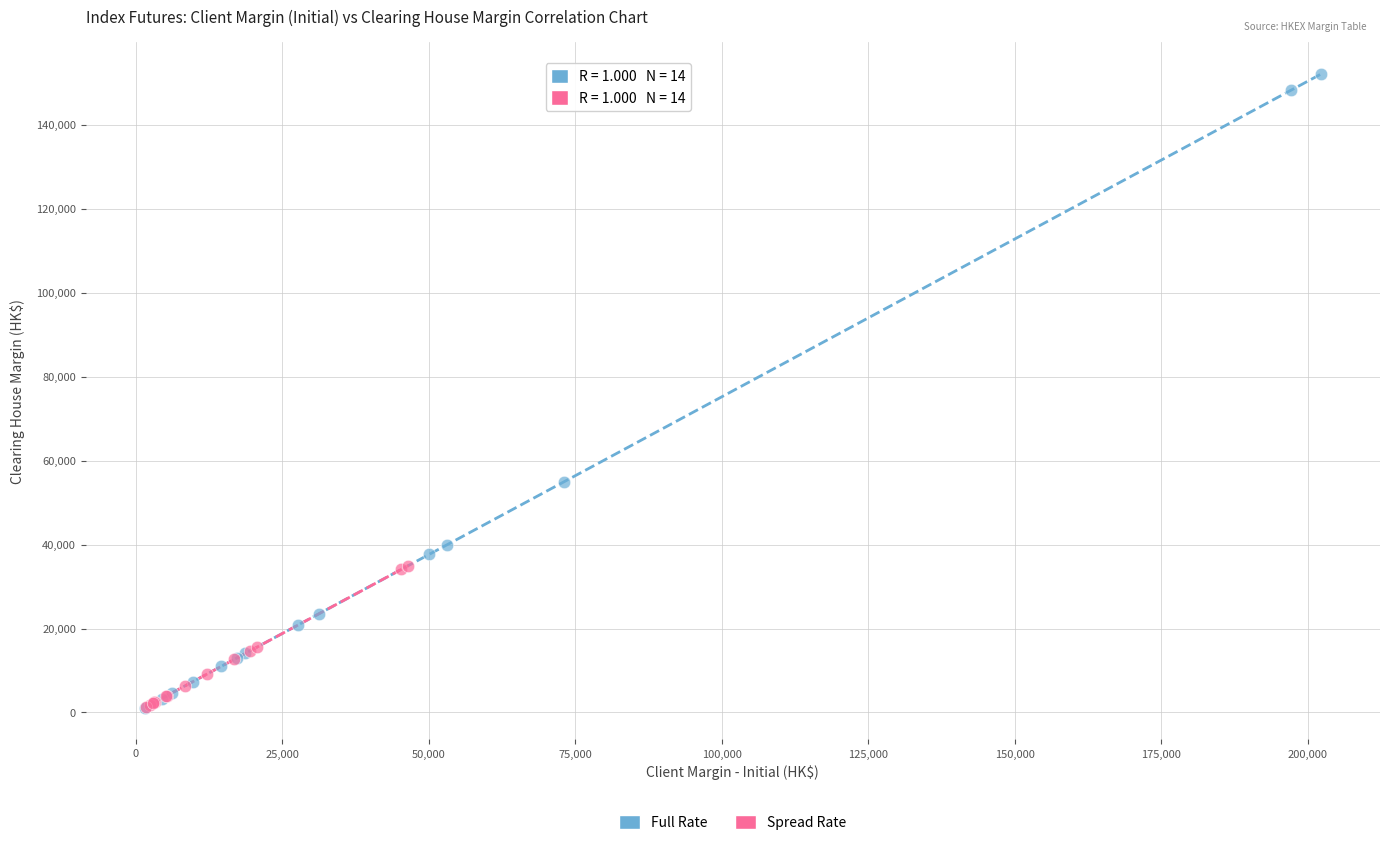

Which series has the widest spread of Y values?

Full Rate